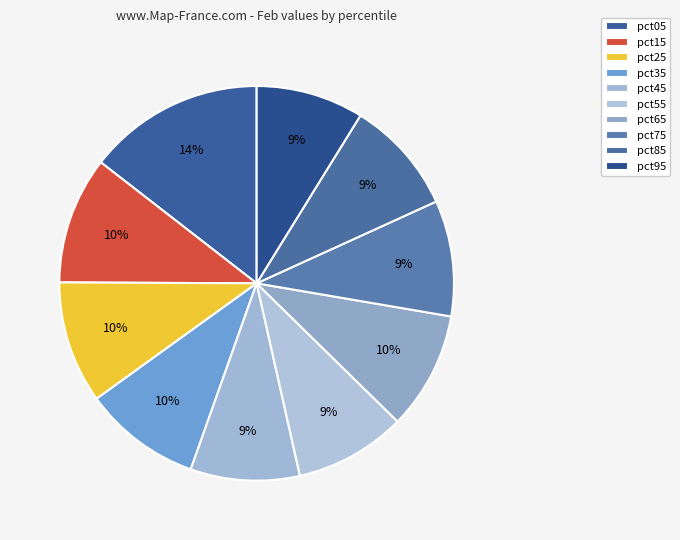

What percentage is the pct95 slice, to the nearest percent?

9%